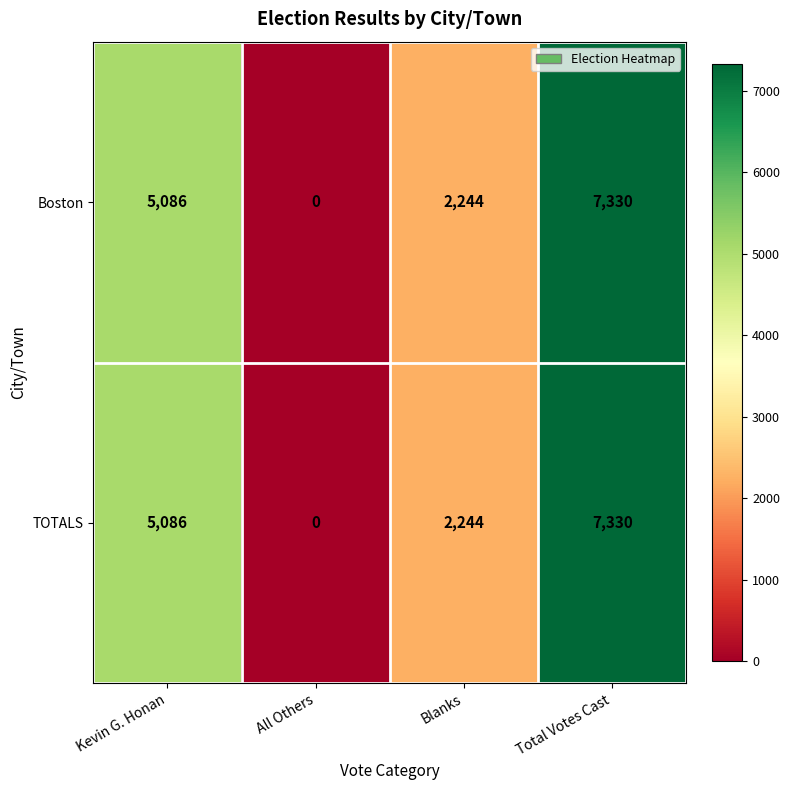

The value of TOTALS at Total Votes Cast is 11988. True or false?

False